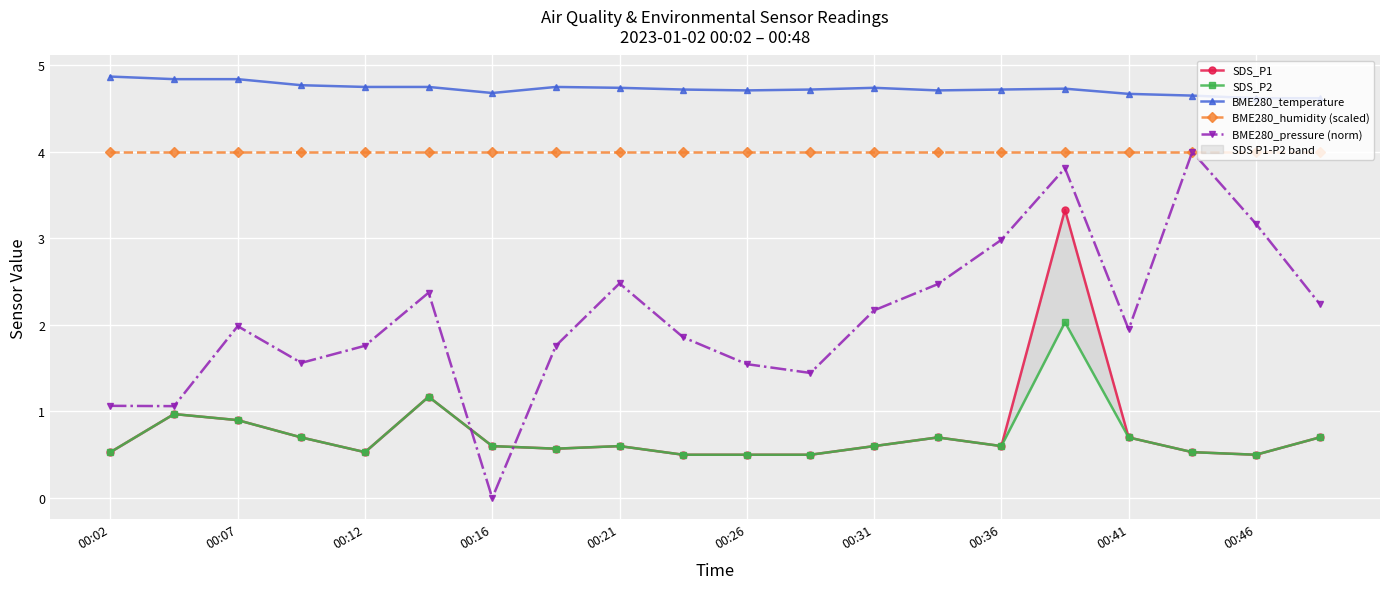

Reading right to left, transcribe all the data shown in this chart.

SDS_P1: 0.7	0.5	0.5	0.7	3.3	0.6	0.7	0.6	0.5	0.5	0.5	0.6	0.6	0.6	1.2	0.5	0.7	0.9	1.0	0.5
SDS_P2: 0.7	0.5	0.5	0.7	2.0	0.6	0.7	0.6	0.5	0.5	0.5	0.6	0.6	0.6	1.2	0.5	0.7	0.9	1.0	0.5
BME280_temperature: 4.6	4.6	4.7	4.7	4.7	4.7	4.7	4.7	4.7	4.7	4.7	4.7	4.8	4.7	4.8	4.8	4.8	4.8	4.8	4.9
BME280_humidity (scaled): 4.0	4.0	4.0	4.0	4.0	4.0	4.0	4.0	4.0	4.0	4.0	4.0	4.0	4.0	4.0	4.0	4.0	4.0	4.0	4.0
BME280_pressure (norm): 2.2	3.2	4.0	1.9	3.8	3.0	2.5	2.2	1.4	1.5	1.9	2.5	1.8	0.0	2.4	1.8	1.6	2.0	1.1	1.1